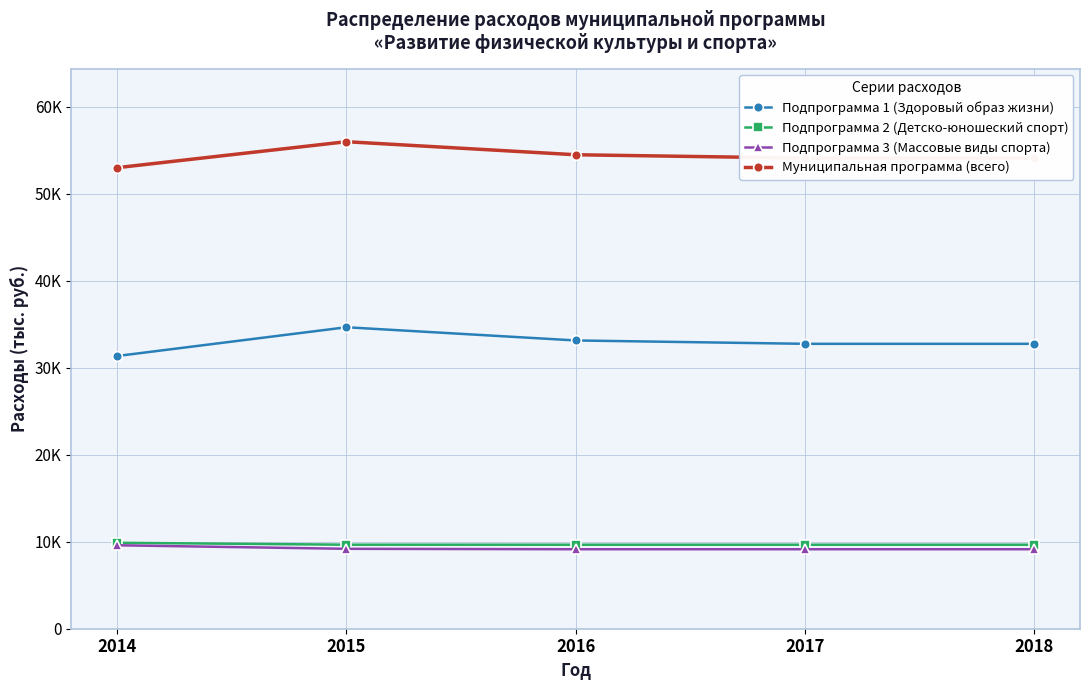

How many interior local peaks does the Подпрограмма 1 (Здоровый образ жизни) series have?

1